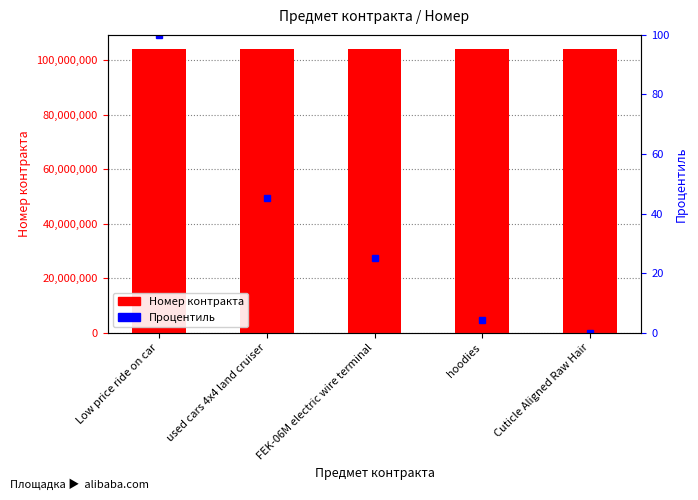

What is the label of the 4th bar from the left?

hoodies